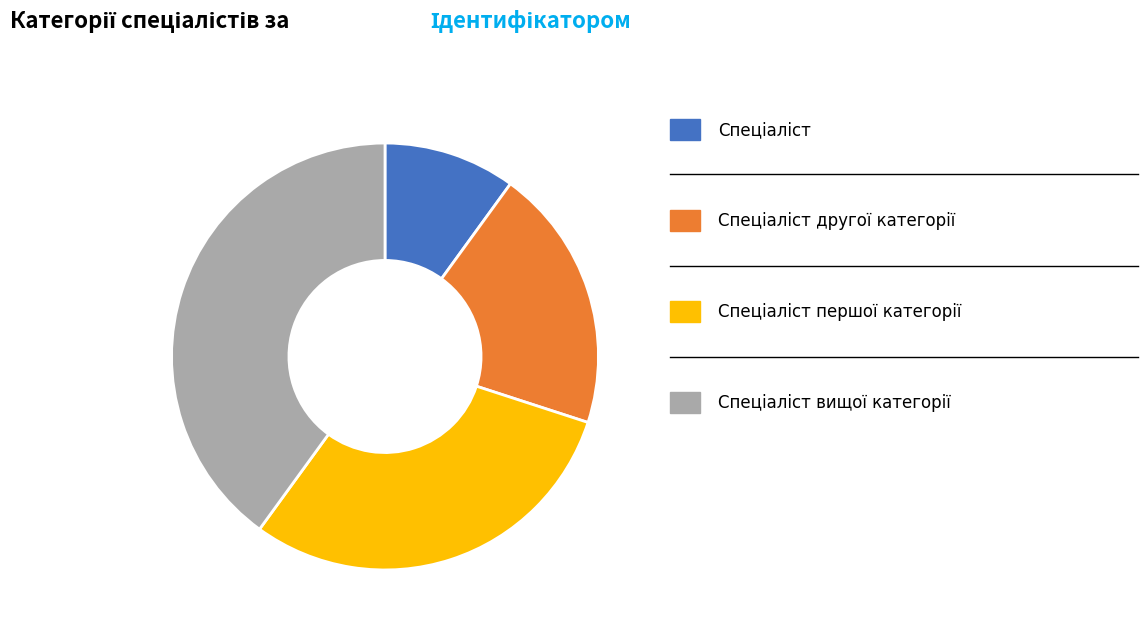

Is there a majority slice in this chart?

No